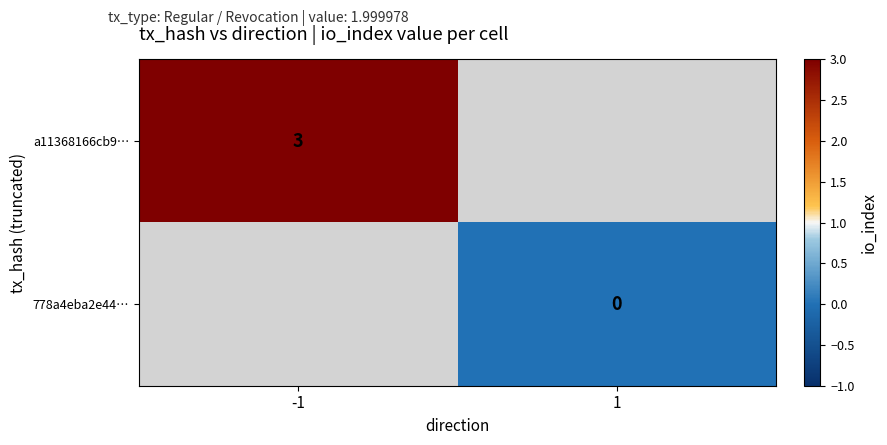

At which category does the chart reach its peak across all series?

-1